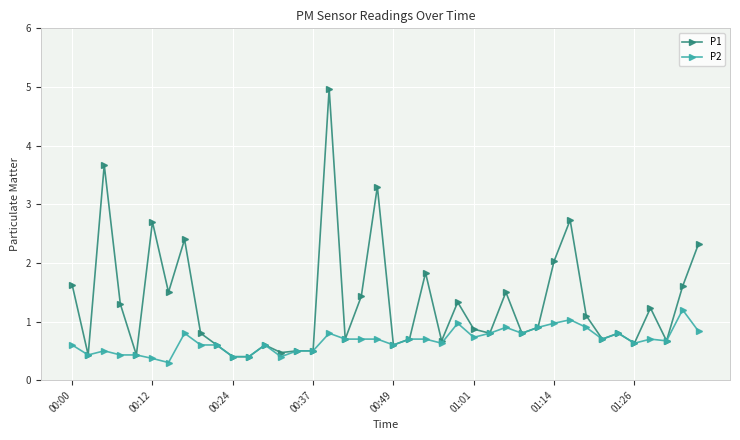

What is the value of the P1 point at the 20th from the left?

3.3